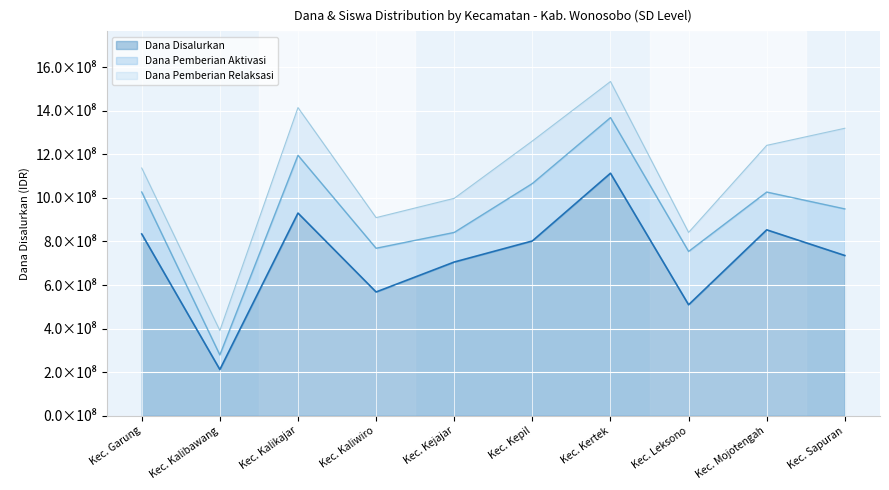

How many values in the Siswa Disalurkan series exceed 1241325000?

4